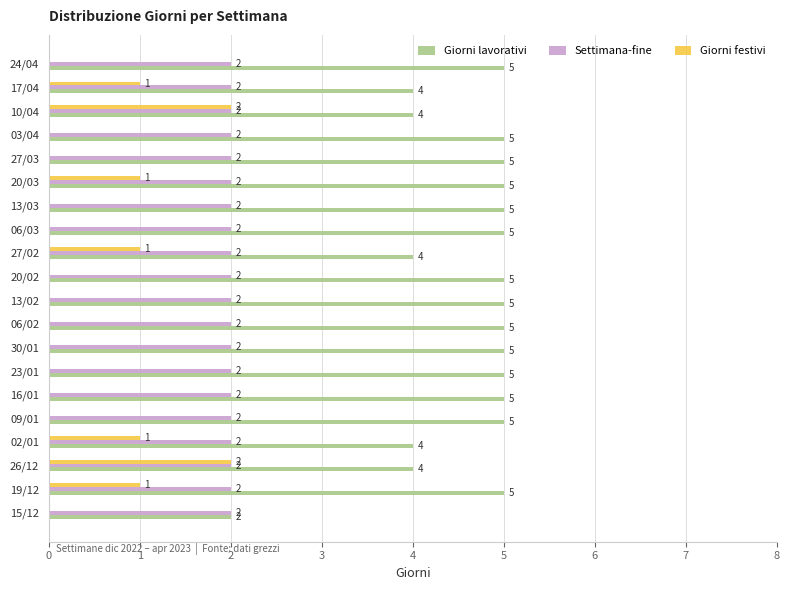

Is it true that Giorni lavorativi equals 3 at 13/02?

False